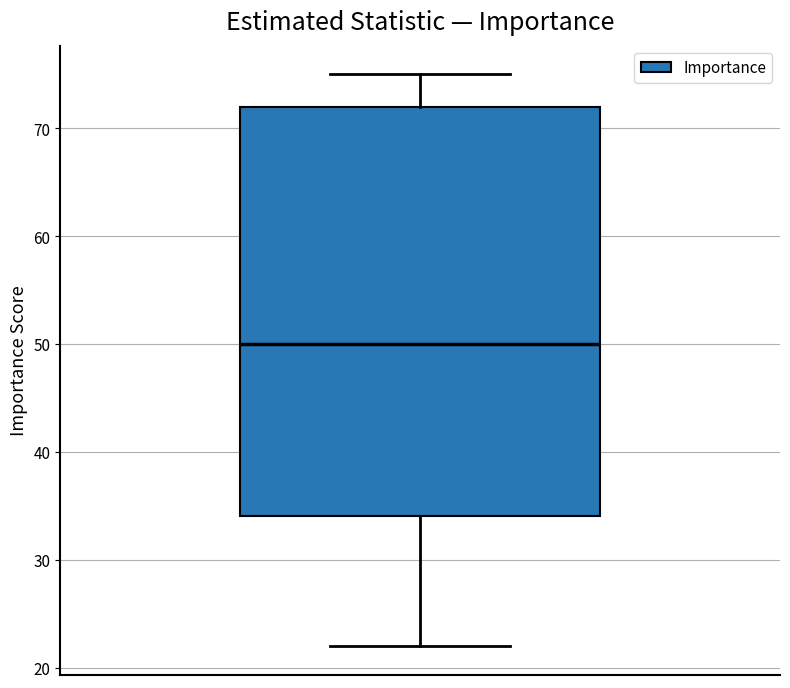

Where is the upper edge of the box on the y-axis? The values are not printed on the chart, so give them approximately, as read against the axis.

72